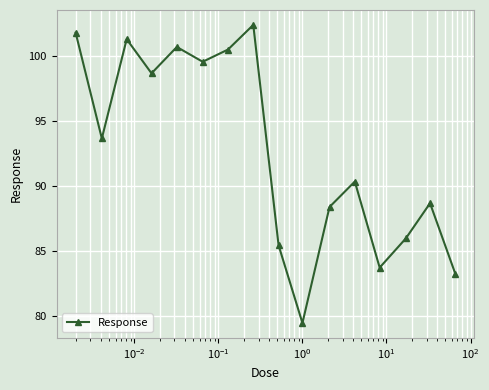

What is the maximum value shown in the chart?

102.4